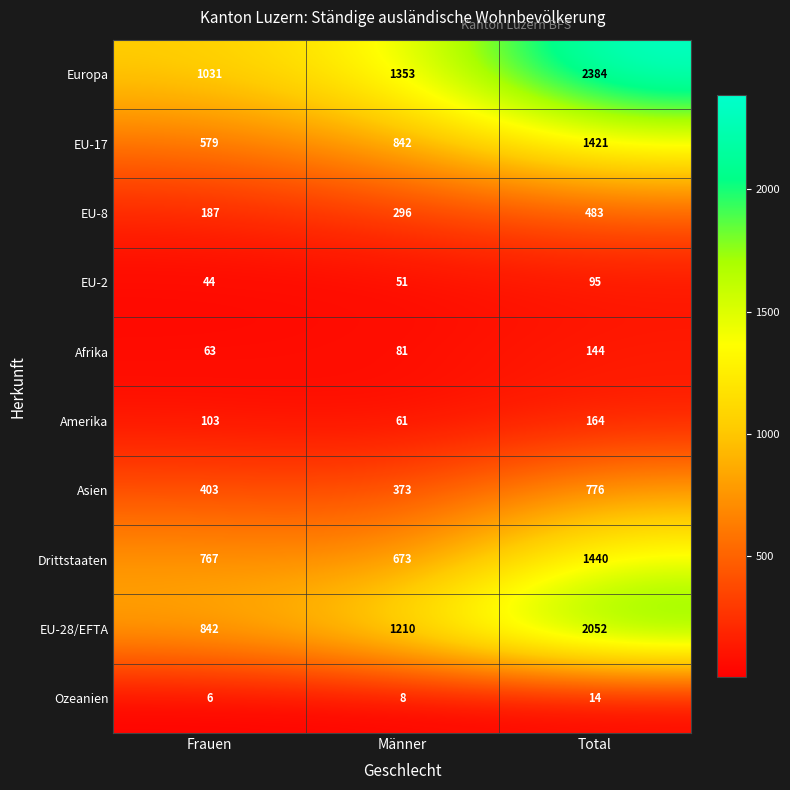

What is the sum of the EU-2 values at Total and Männer?

146